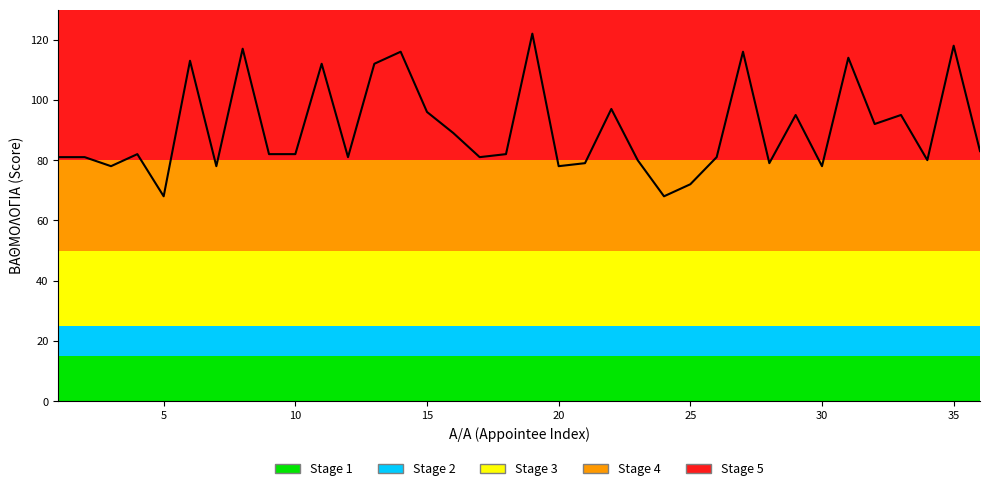

What is the difference between the maximum and minimum values?

54